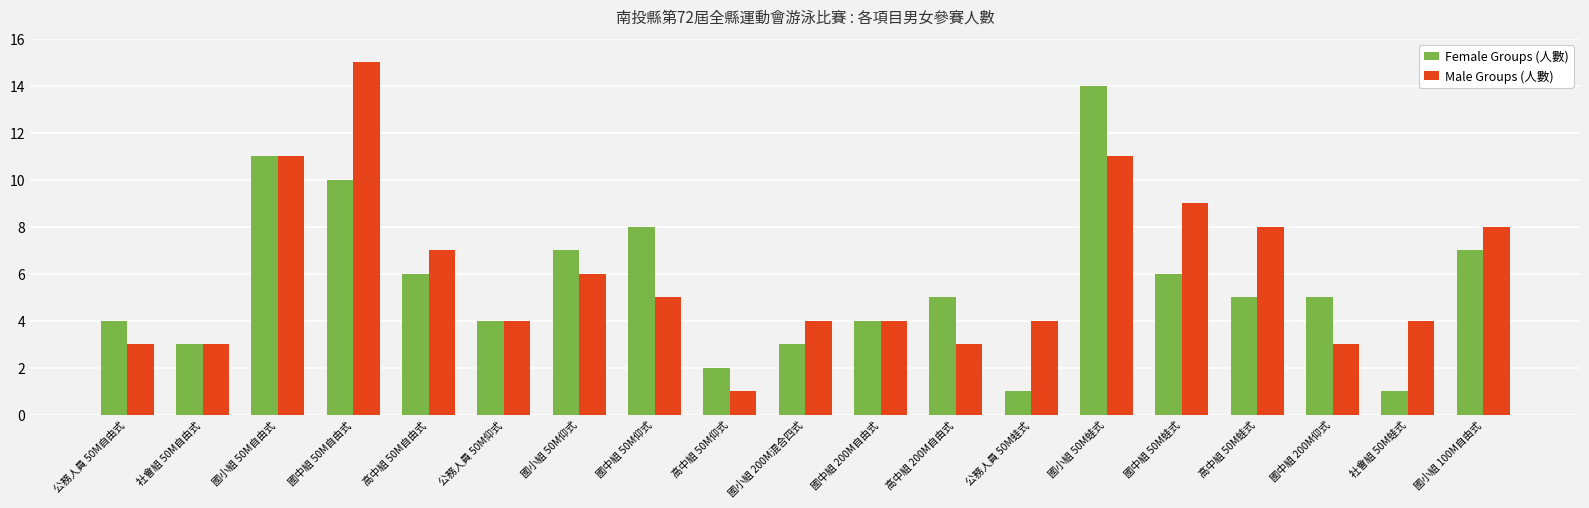

Which series changed the most between 社會組 50M自由式 and 國小組 100M自由式?

Male Groups (人數)